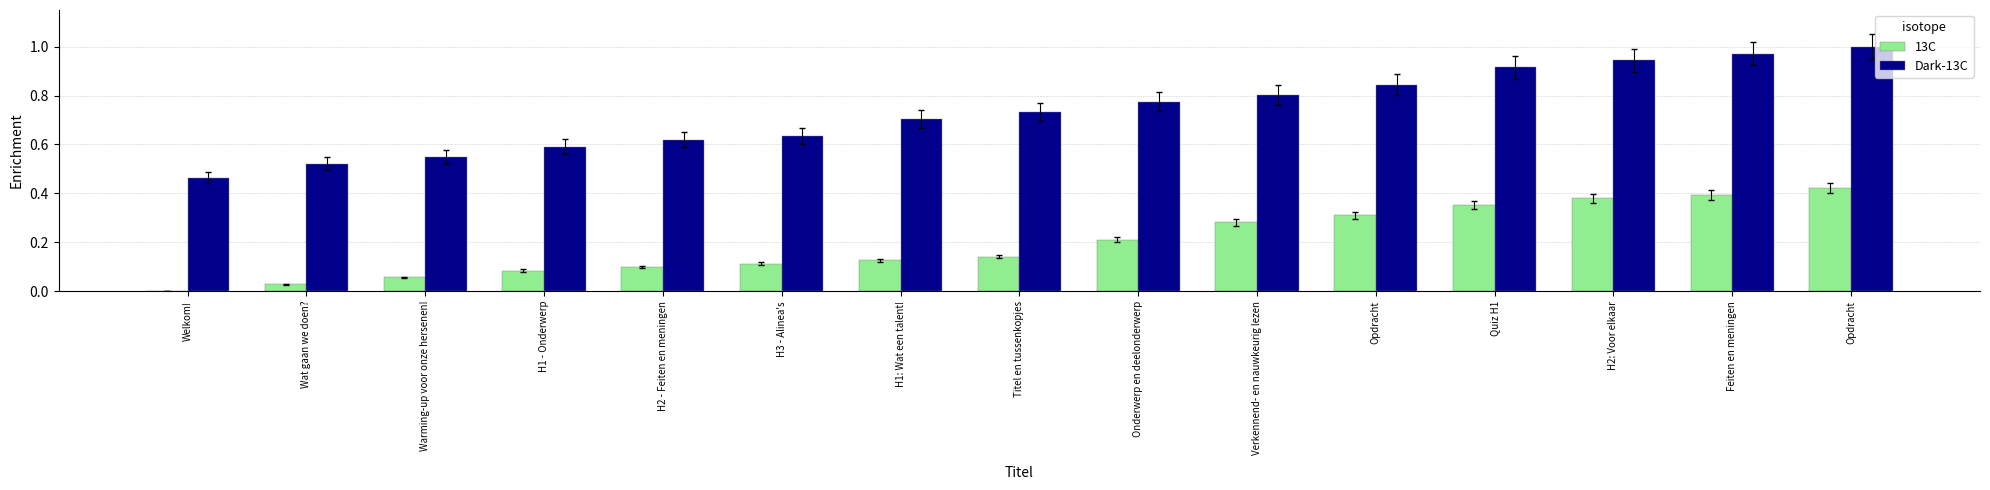

Count the number of categories in the chart.

15